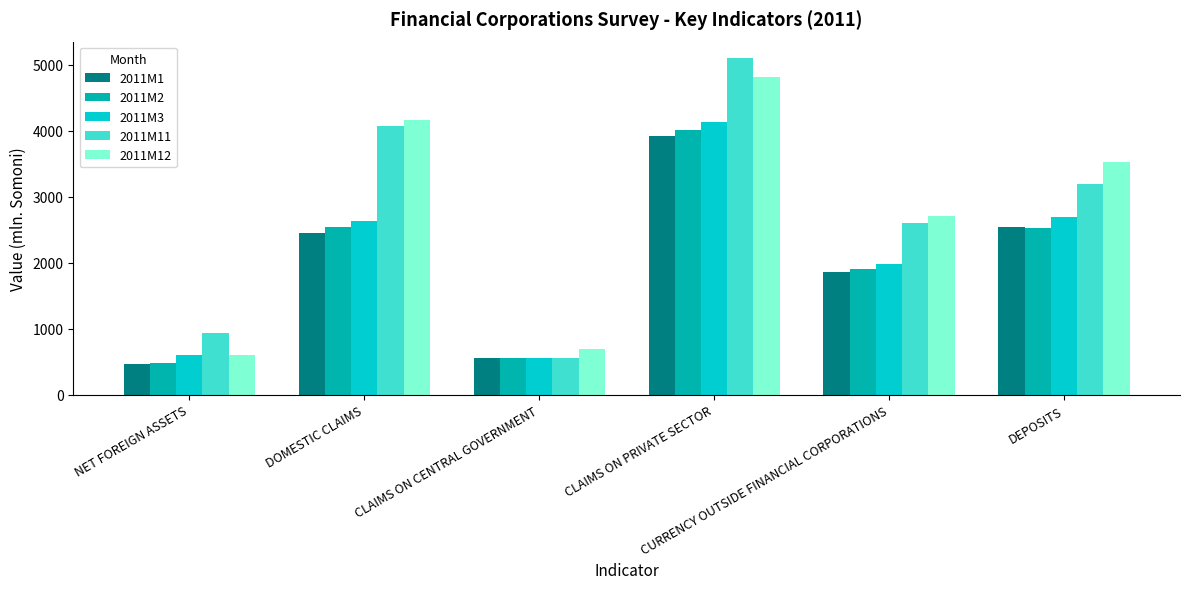

Which series has the largest range (max minus min)?

2011M11